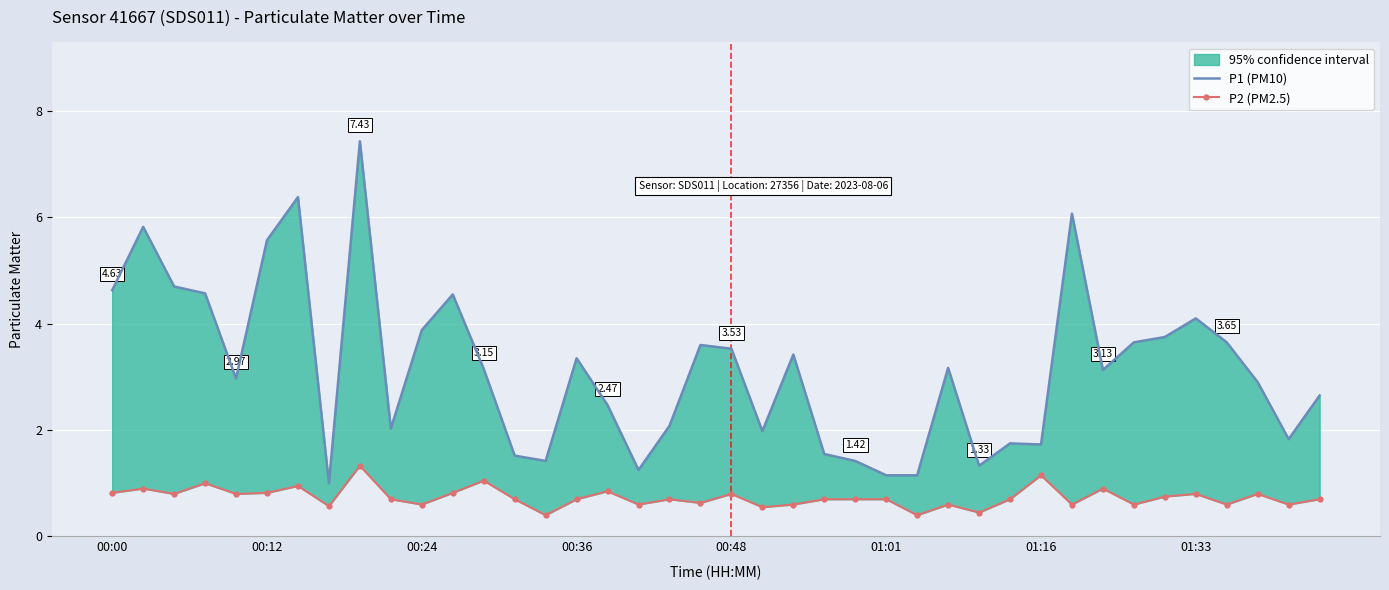

Is this an area chart (filled region under the line)?

No